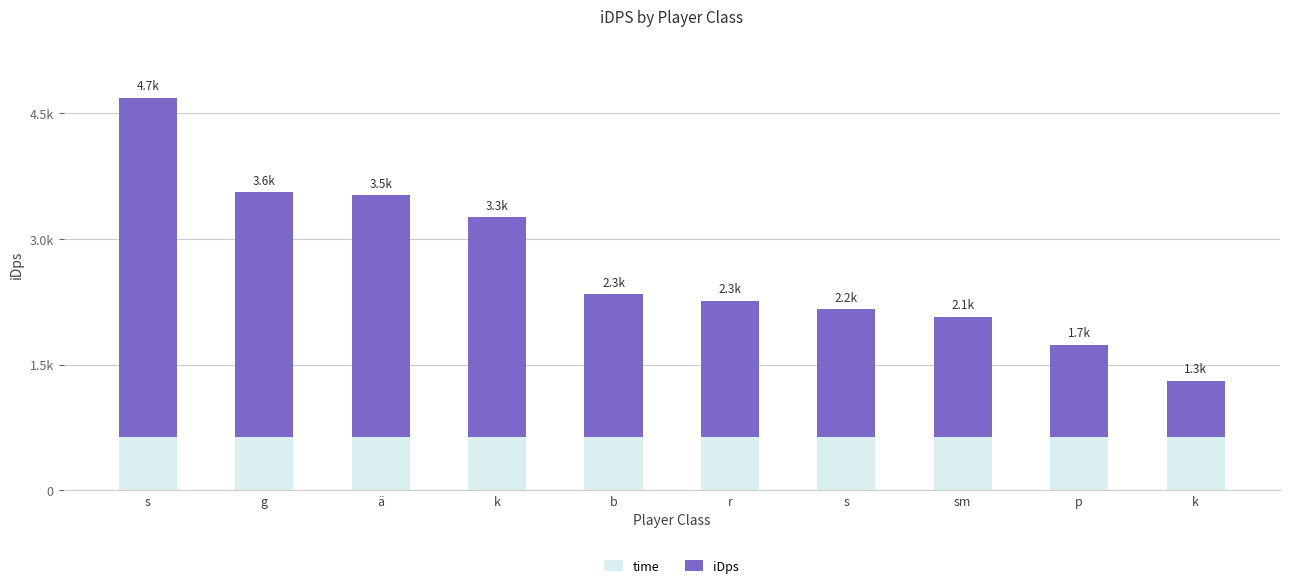

What are all the series names shown in the legend?

time, iDps